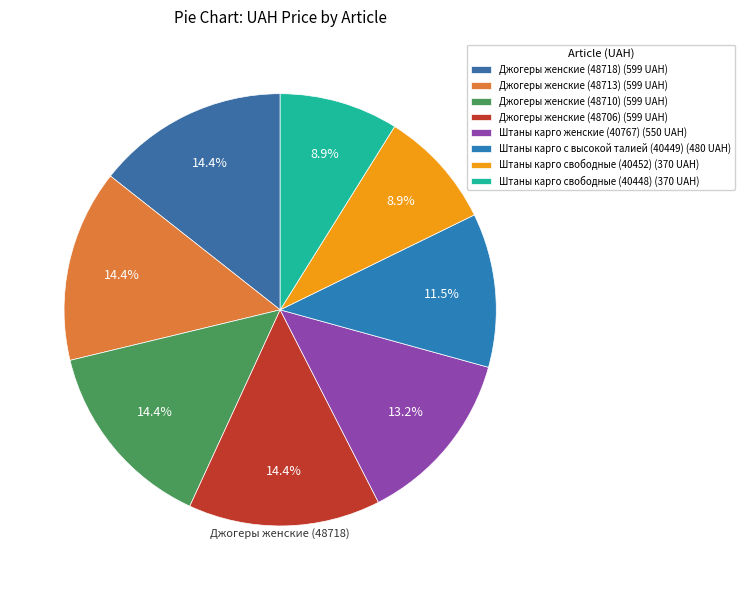

To the nearest percent, what is the difference between the Штаны карго свободные (40452) and Джогеры женские (48718) slice percentages?

5%